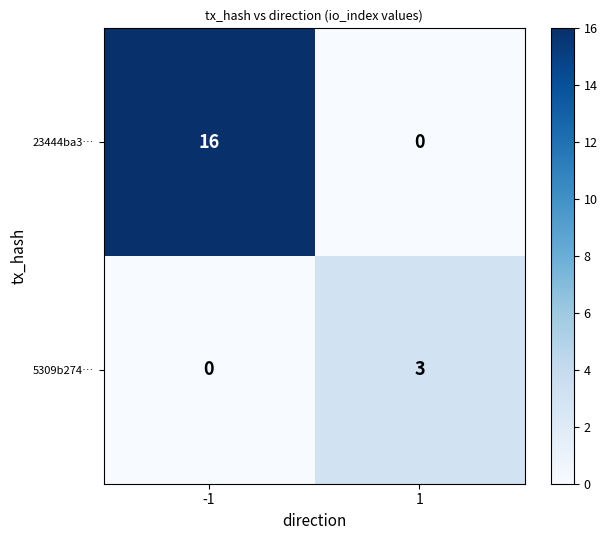

Read the 5309b274… value at 1.

3